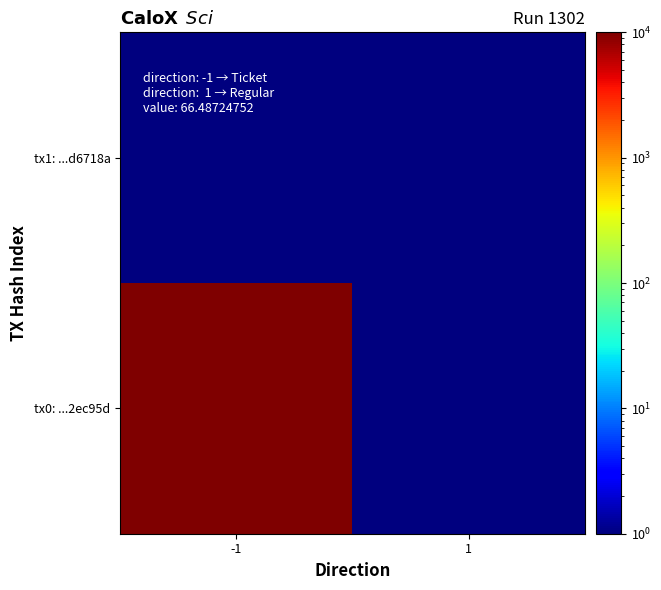

Reading right to left, transcribe all the data shown in this chart.

tx0: ...2ec95d: 1=1	-1=10000
tx1: ...d6718a: 1=1	-1=1